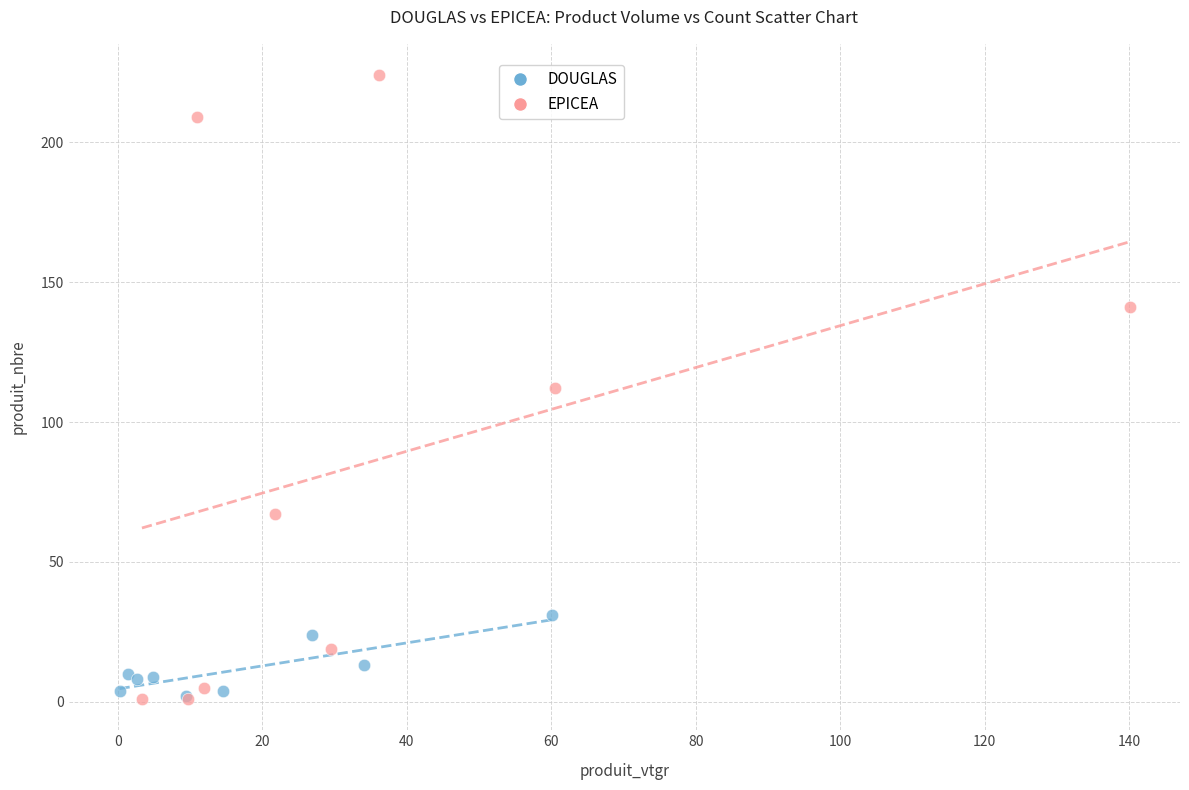

Which series reaches the maximum Y coordinate?

EPICEA